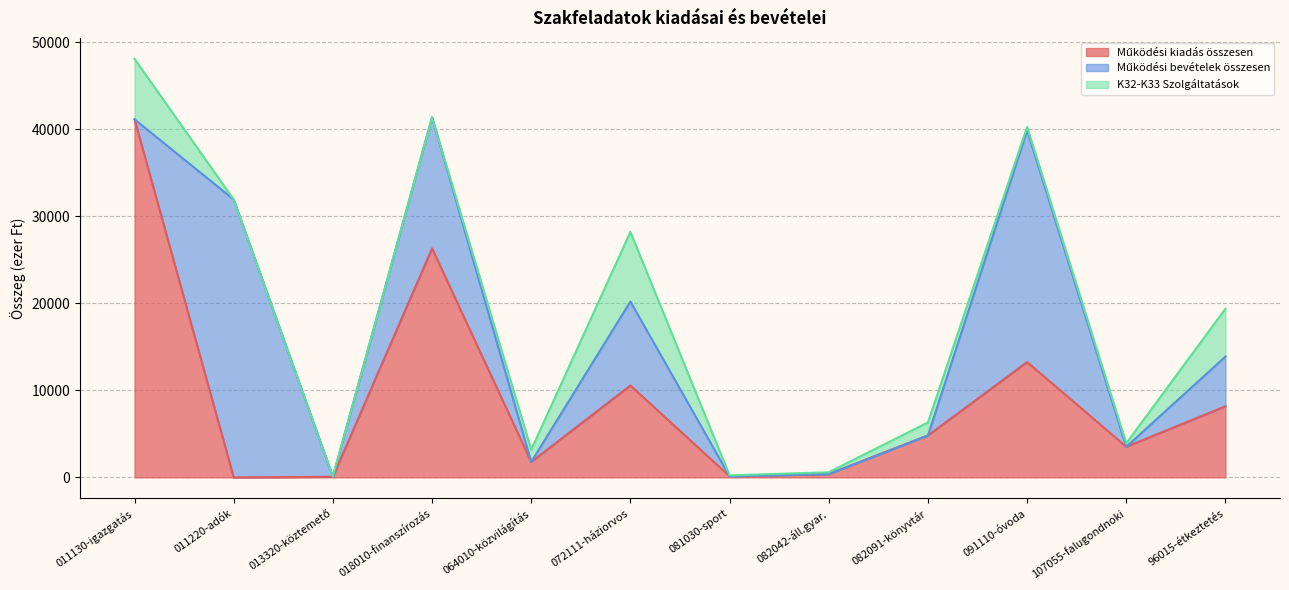

Which series has the largest total across all categories?

Működési kiadás összesen